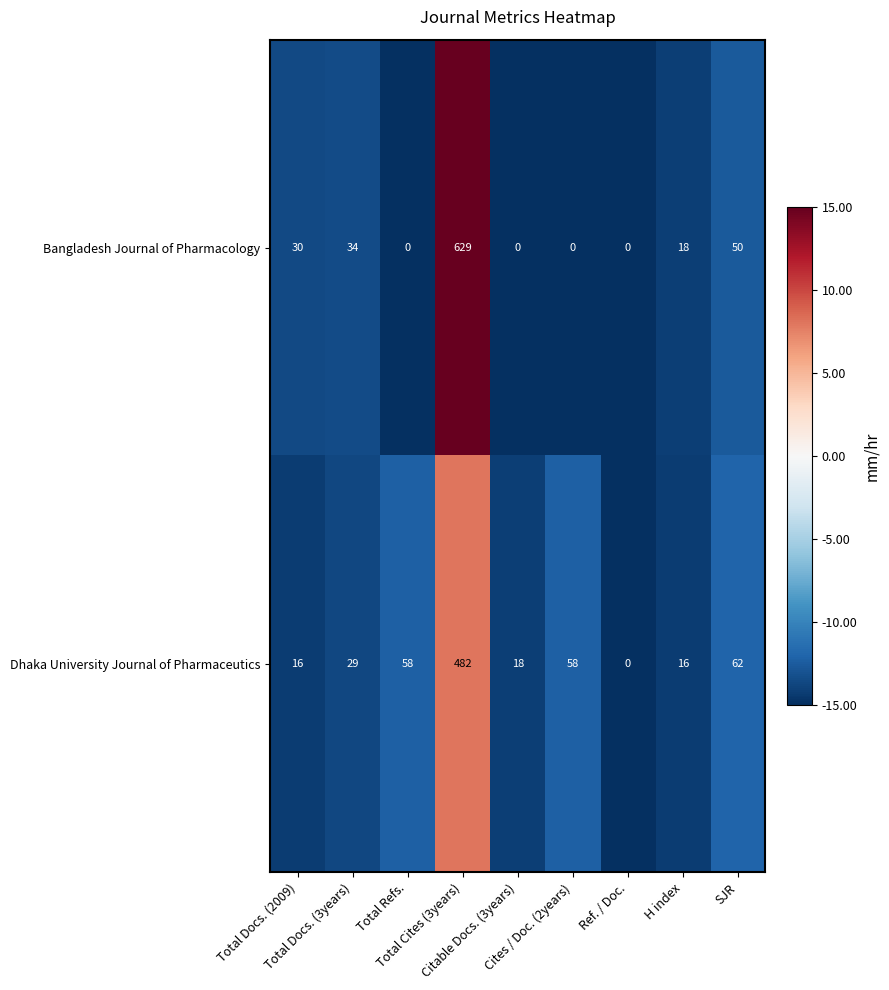

What is the average value of the Bangladesh Journal of Pharmacology series?

85